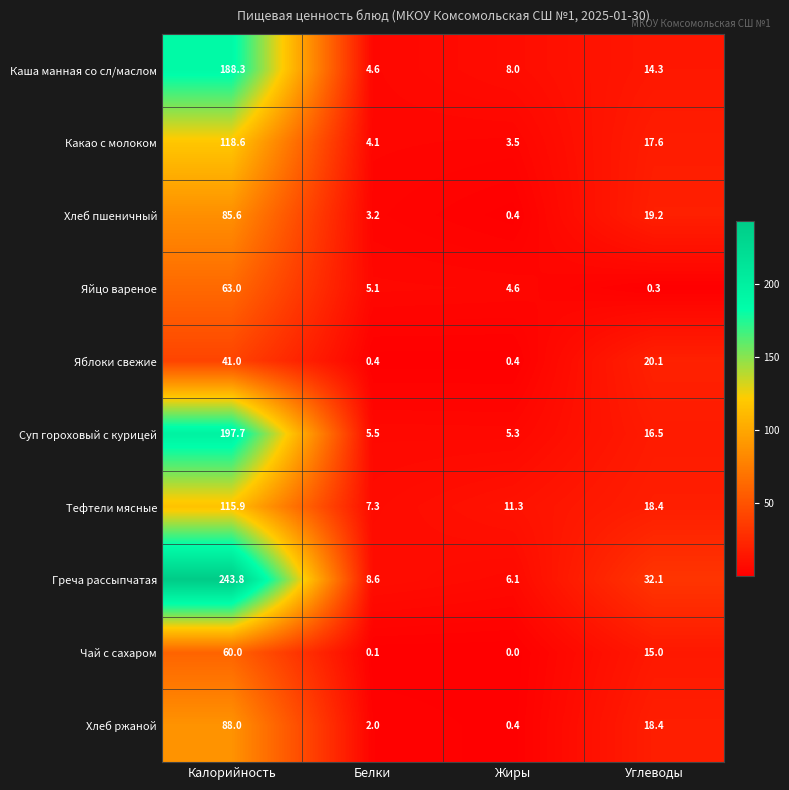

The Чай с сахаром series shows 0.0 at Жиры. True or false?

True